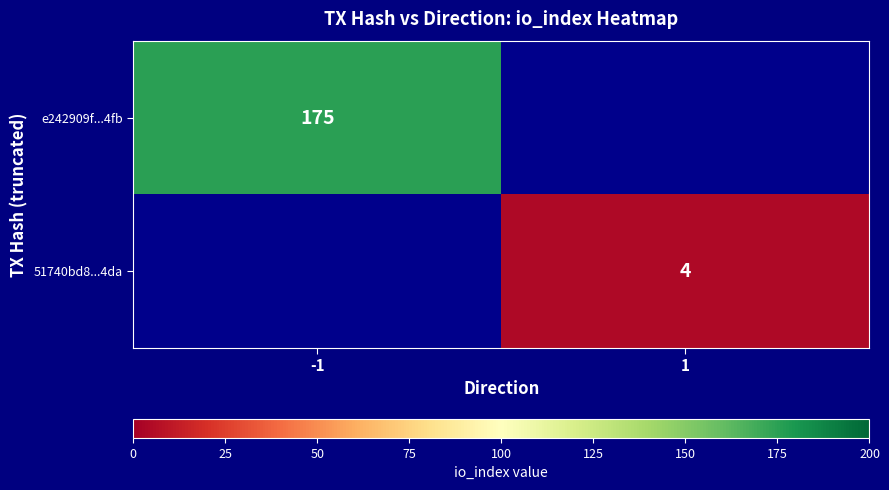

Is it true that e242909f...4fb equals 241 at -1?

False